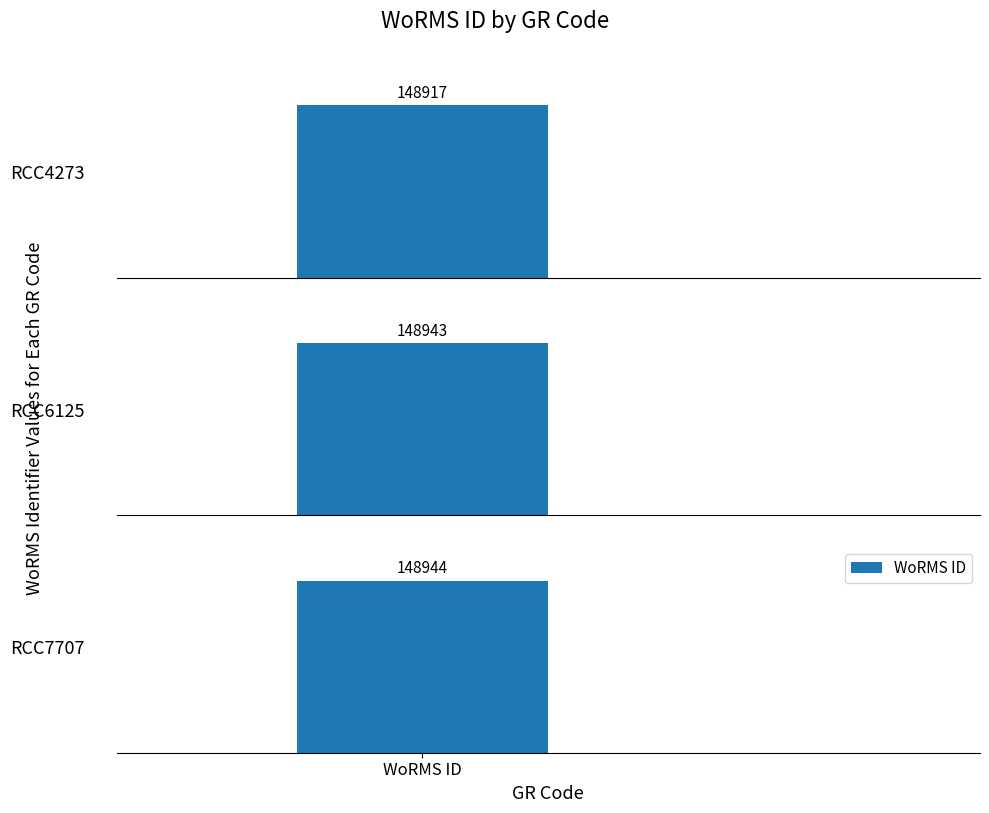

What is the change in value from RCC4273 to RCC6125?

+26